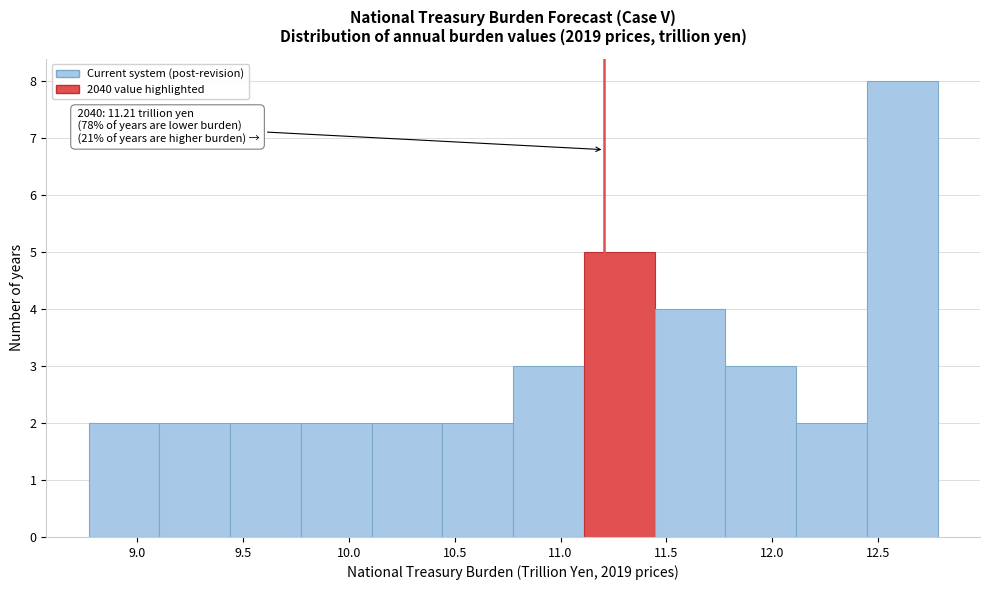

Which range on the x-axis has the tallest bar?

12.45 to 12.80